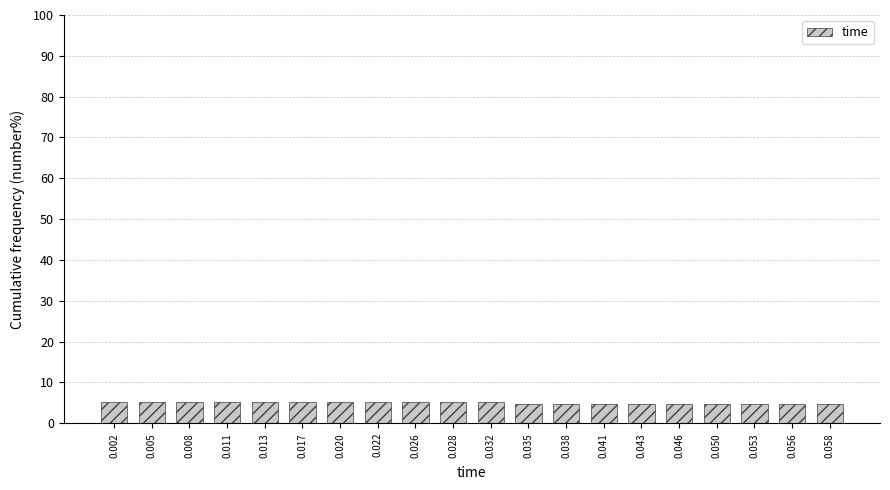

Reading right to left, what are all the values shown in this chart?

0.058=4.6	0.056=4.6	0.053=4.6	0.050=4.6	0.046=4.6	0.043=4.6	0.041=4.6	0.038=4.6	0.035=4.6	0.032=5.3	0.028=5.3	0.026=5.3	0.022=5.3	0.020=5.3	0.017=5.3	0.013=5.3	0.011=5.3	0.008=5.3	0.005=5.3	0.002=5.3